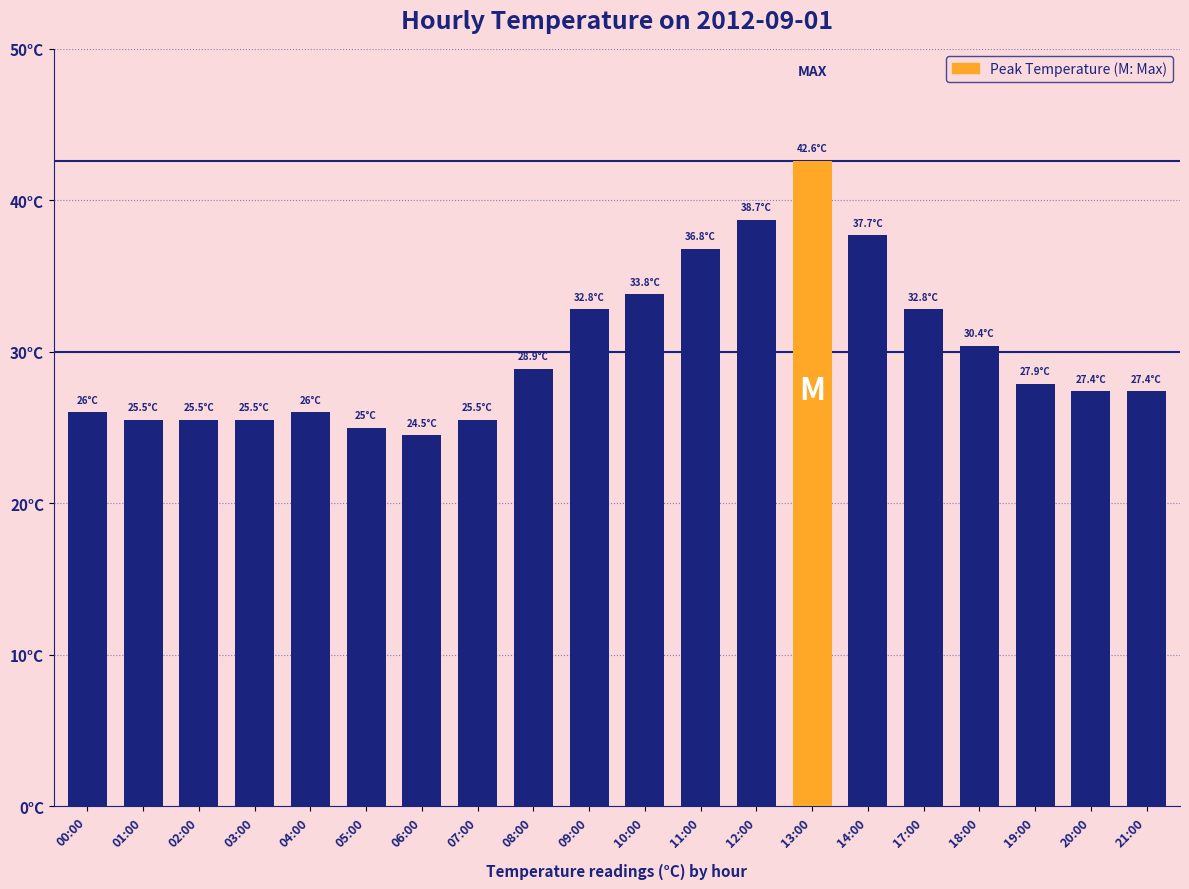

Does the chart contain any negative values?

No